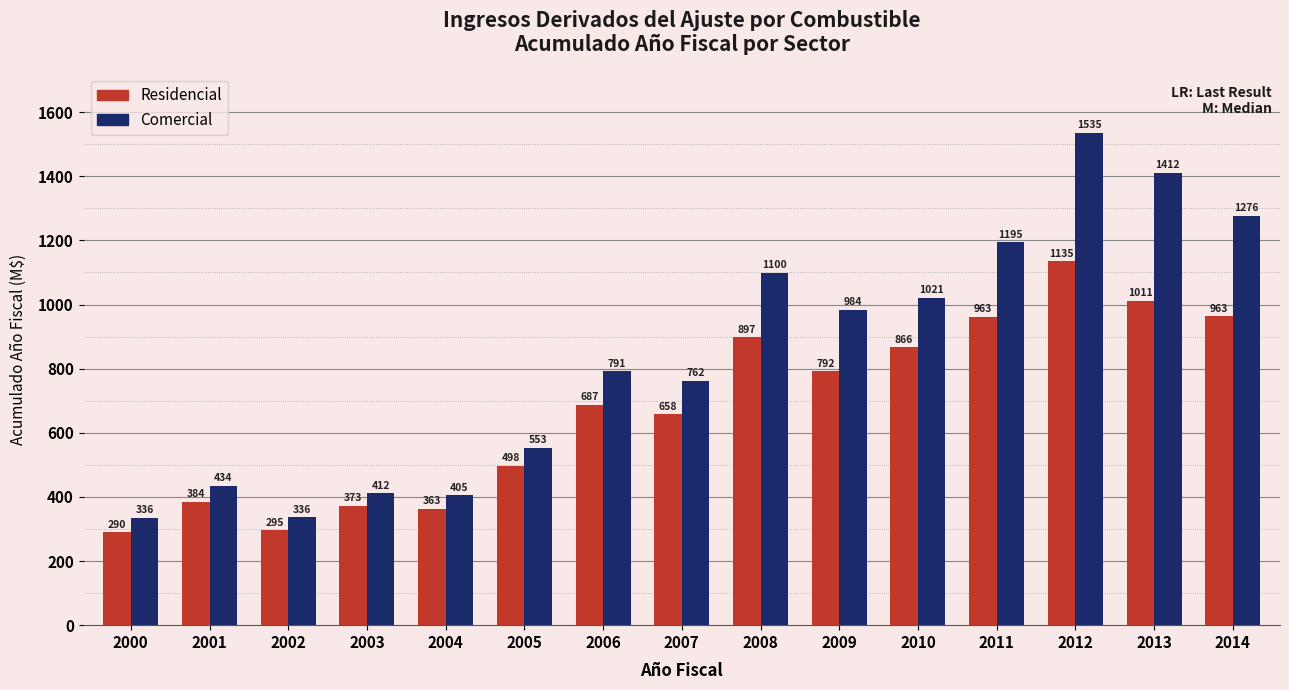

List the series in order of their overall mean, lowest first.

Residencial, Comercial